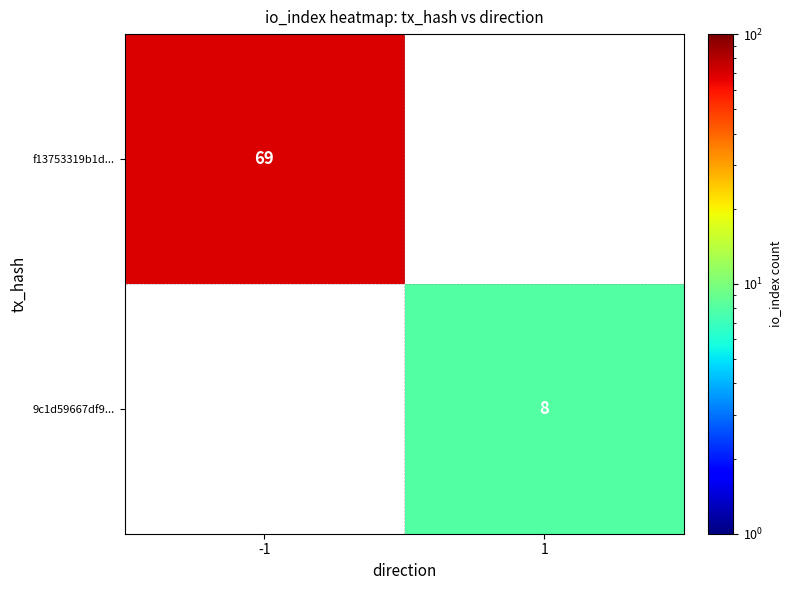

True or false: f13753319b1d... has a value of 69 at -1.

True